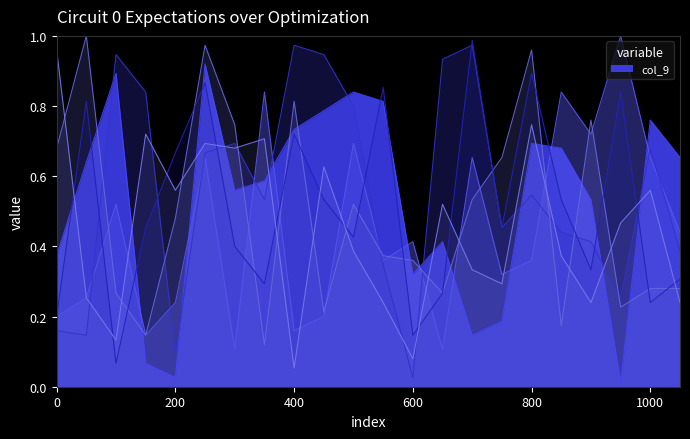

How many data points does each series have?

22